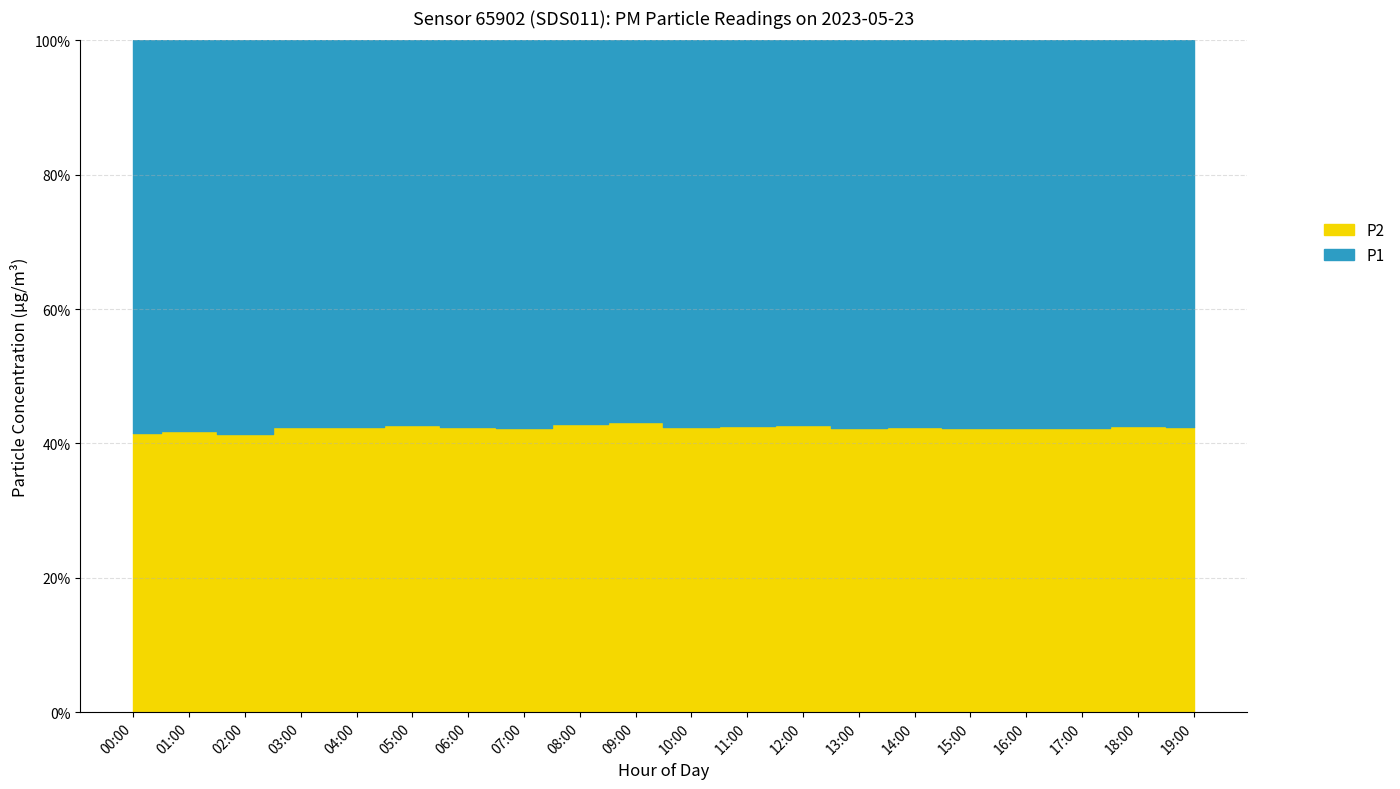

Is it true that P2 equals 7.2 at 16:00?

True